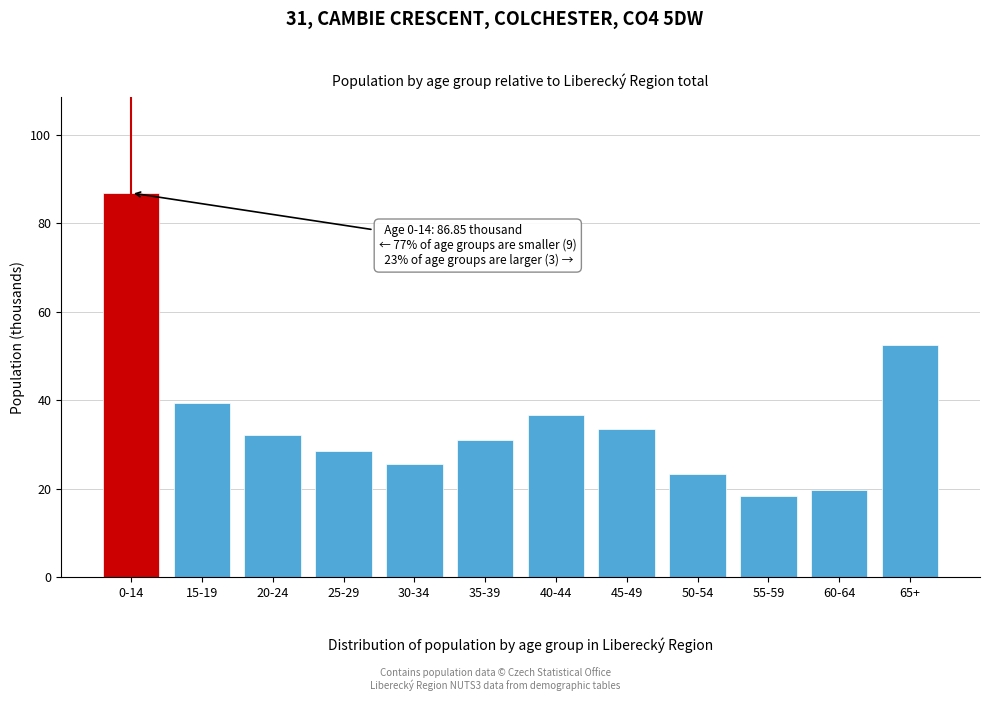

Reading left to right, what are all the values shown in this chart?

86.8	39.3	32.3	28.6	25.7	31.1	36.6	33.6	23.3	18.4	19.8	52.5